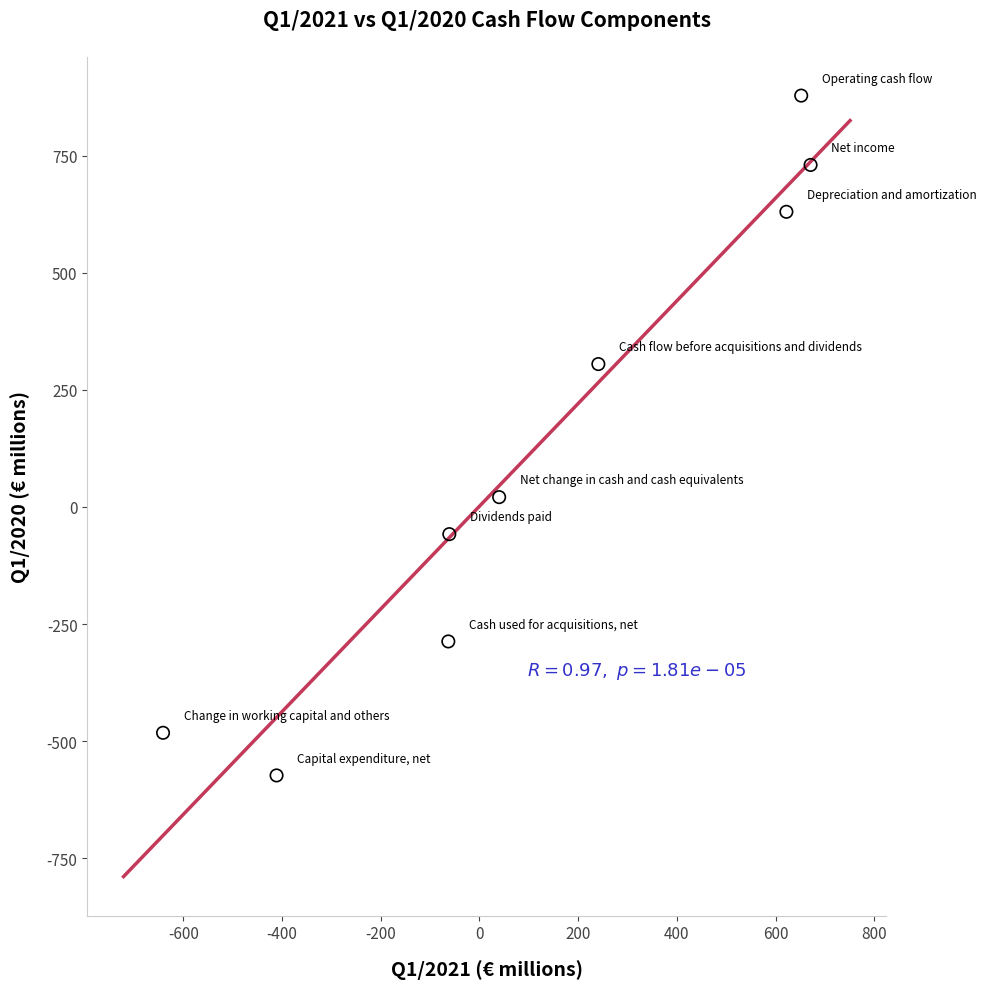

What is the average X value?

117